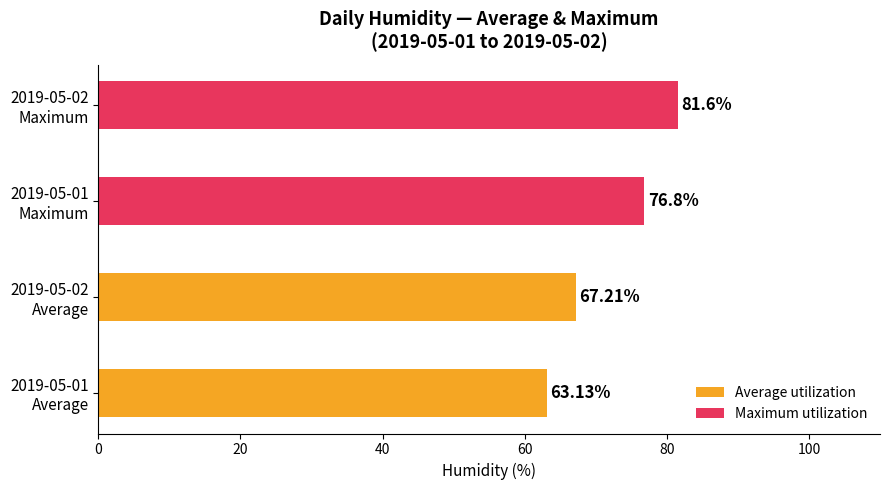

What is the sum of all Average utilization values?

130.3